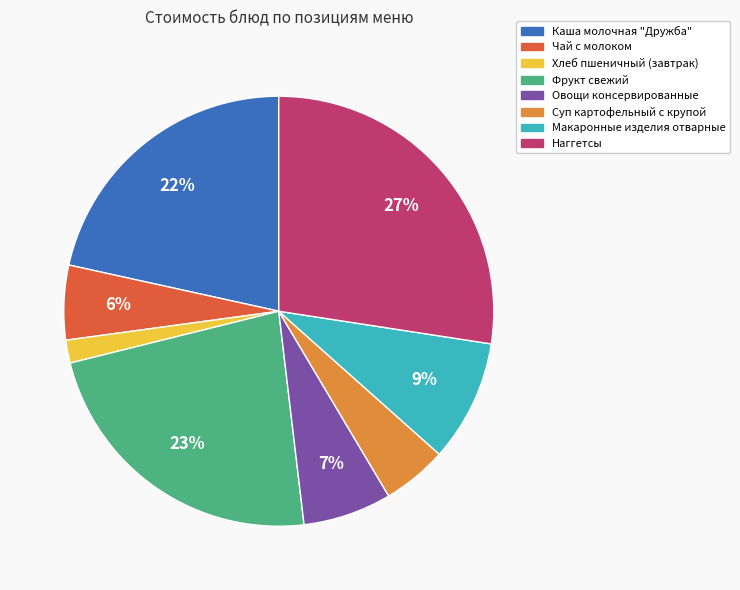

To the nearest percent, what is the combined percentage of Фрукт свежий and Овощи консервированные?

30%